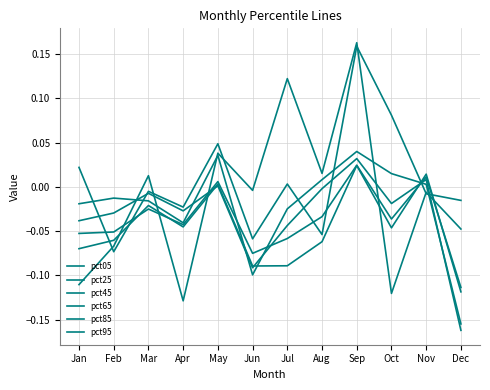

Is it true that pct95 equals -0.1 at Jun?

True